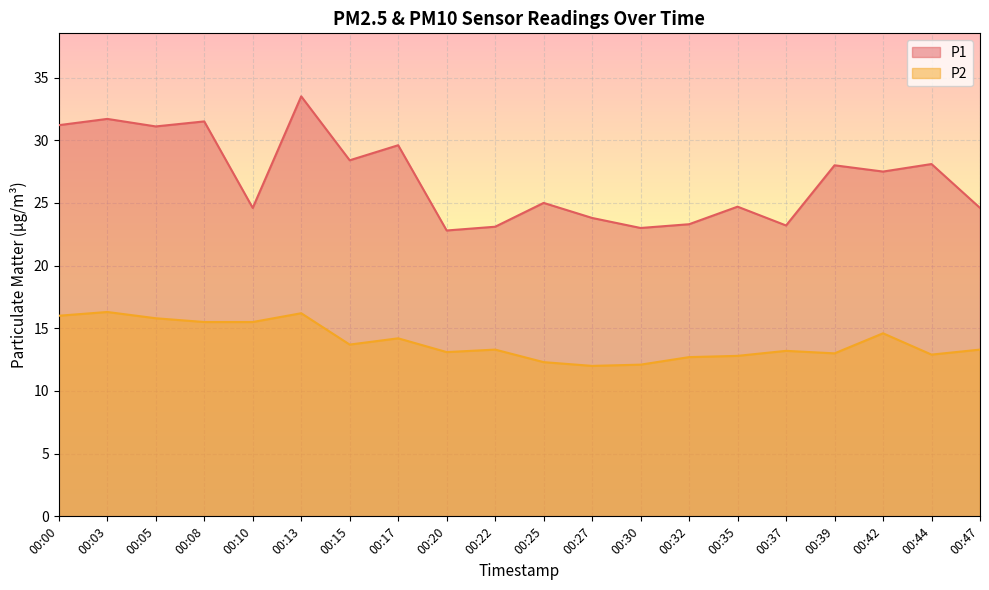

True or false: P1 and P2 cross at least once.

False